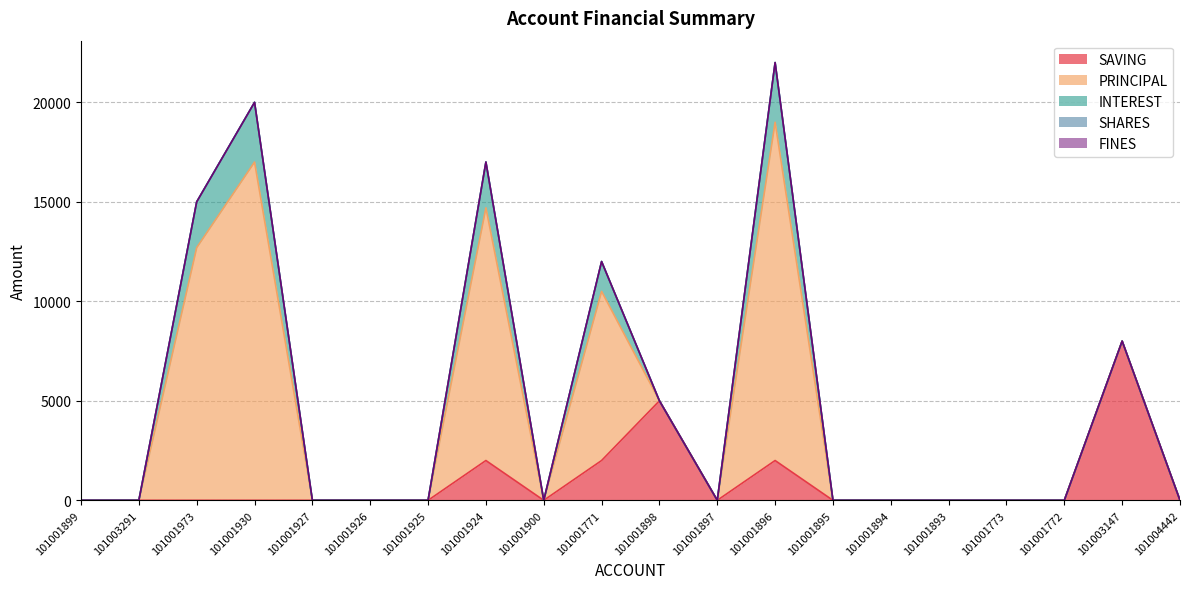

True or false: INTEREST has more than 1 interior local peaks.

True